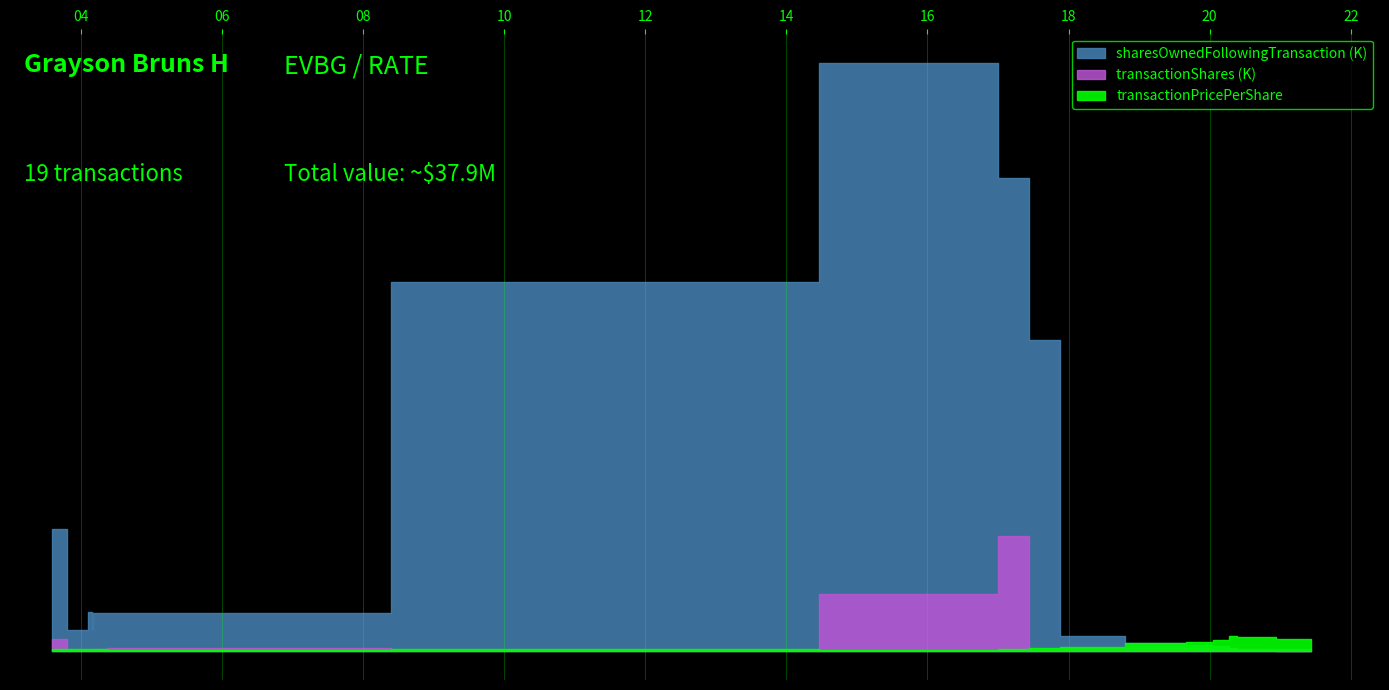

How many interior local valleys does the transactionPricePerShare series have?

2